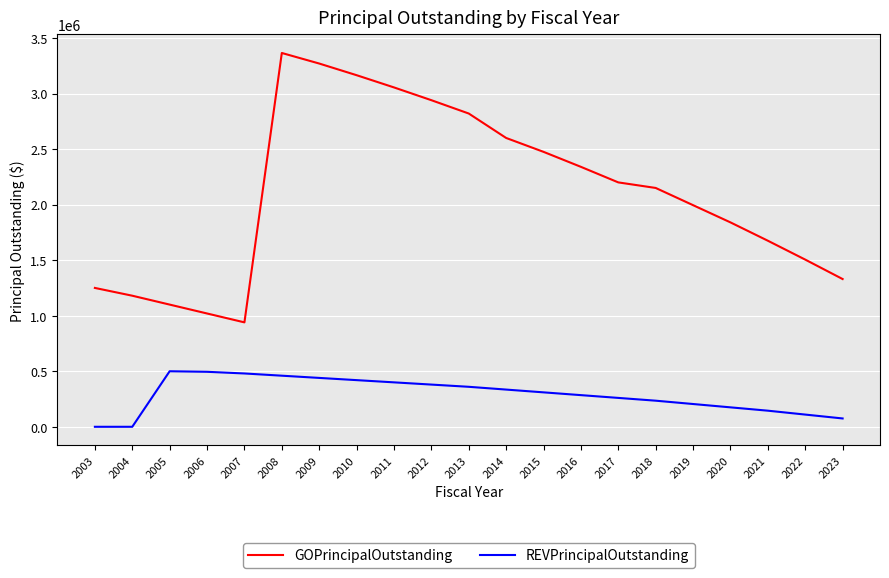

What value does the GOPrincipalOutstanding series have at 2016?

2340000